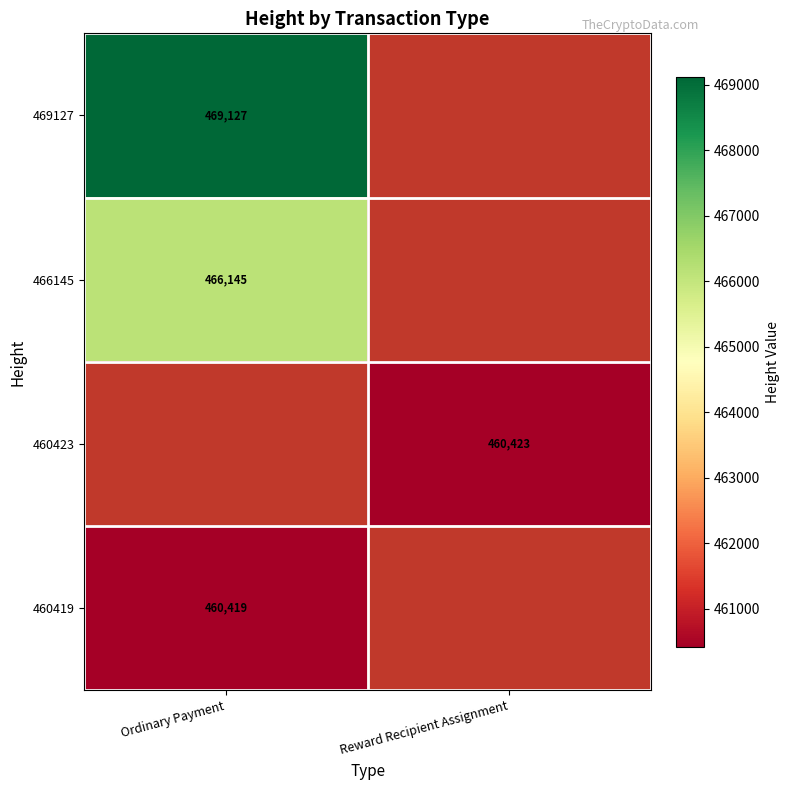

True or false: 460419 has a value of 460419 at Ordinary Payment.

True